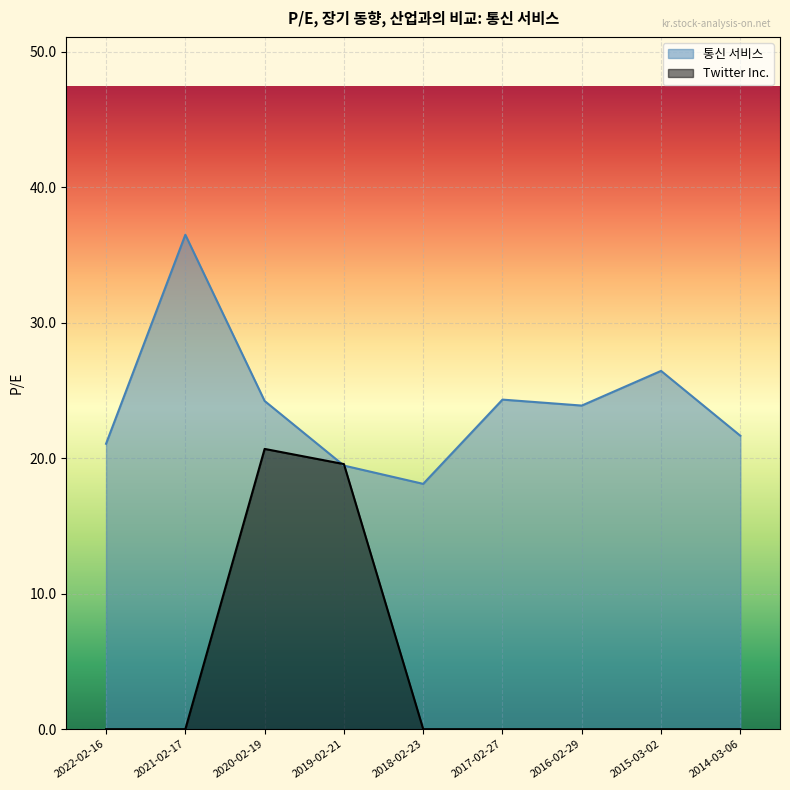

Which series changed the most between 2022-02-16 and 2021-02-17?

통신 서비스